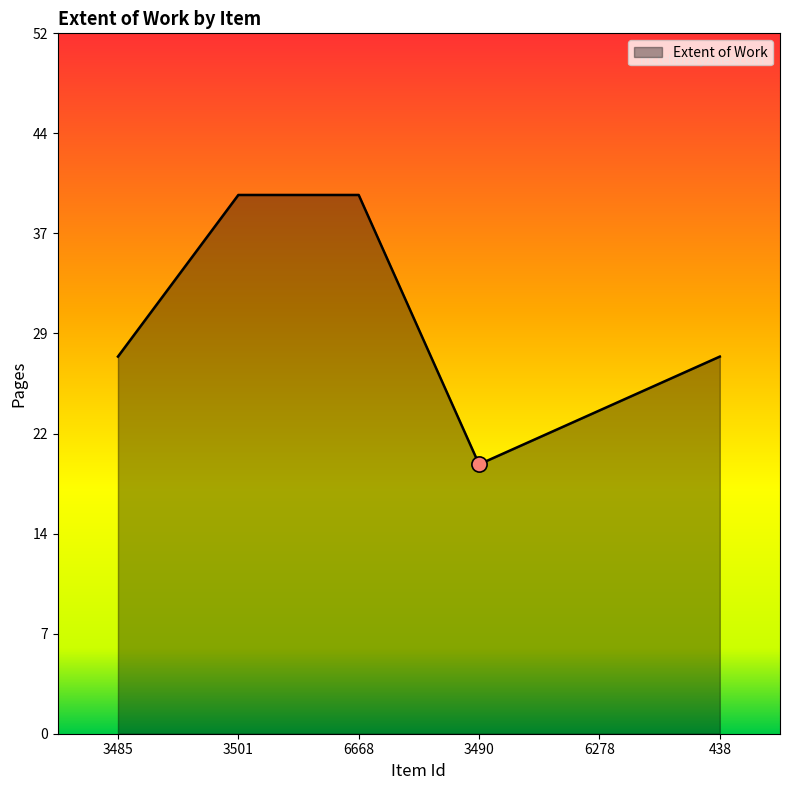

Approximately how many times larger is the value at 438 compared to 3501?

0.7